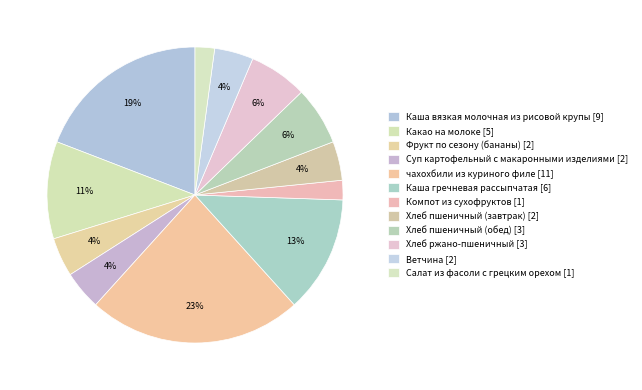

Count the number of slices in the pie.

12